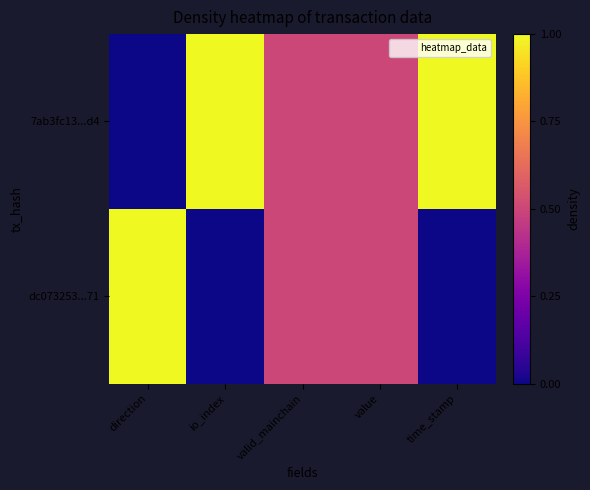

Reading right to left, list all the values displayed in this chart.

7ab3fc13...d4: time_stamp=1.0	value=0.5	valid_mainchain=0.5	io_index=1.0	direction=0.0
dc073253...71: time_stamp=0.0	value=0.5	valid_mainchain=0.5	io_index=0.0	direction=1.0